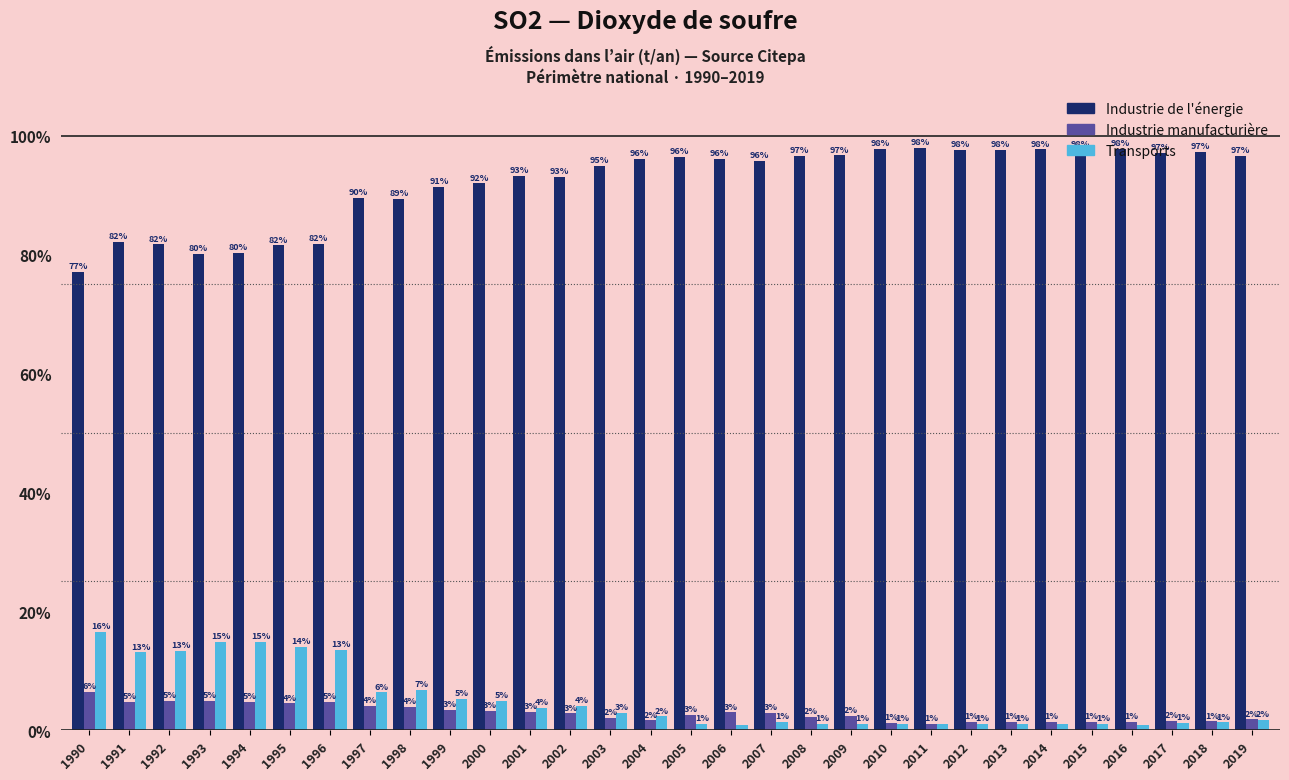

What is the sum of the Transports values at 2011 and 2005?

2.0